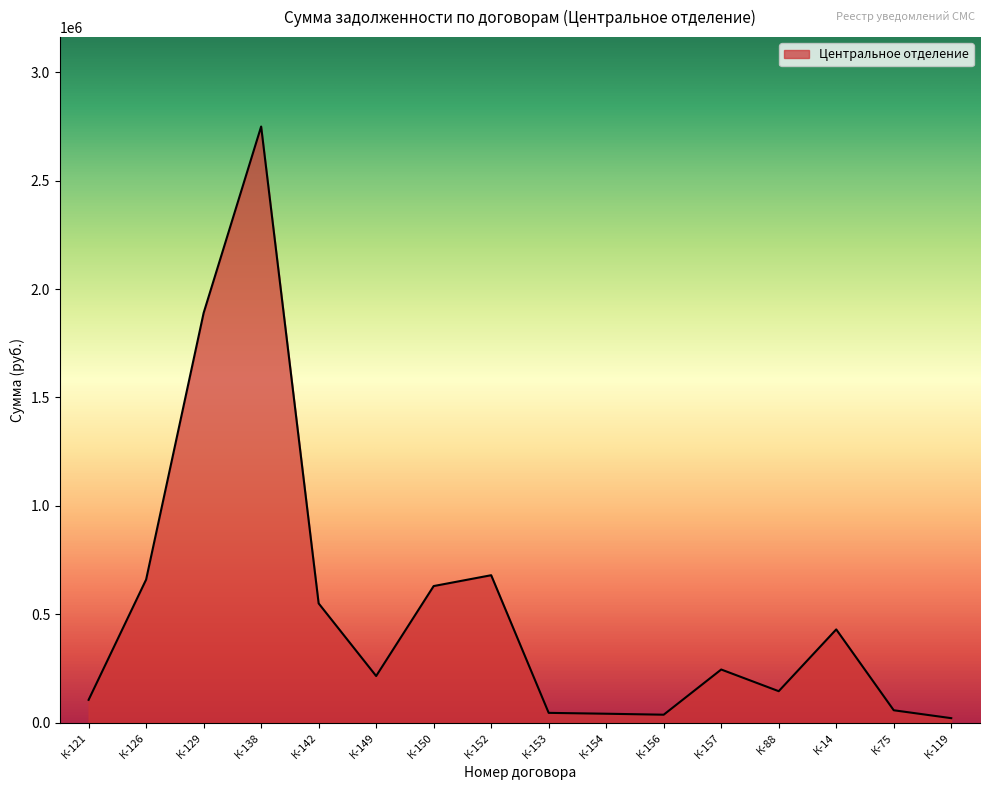

What is the ratio of the value at К-14 to the value at К-149?

2.0